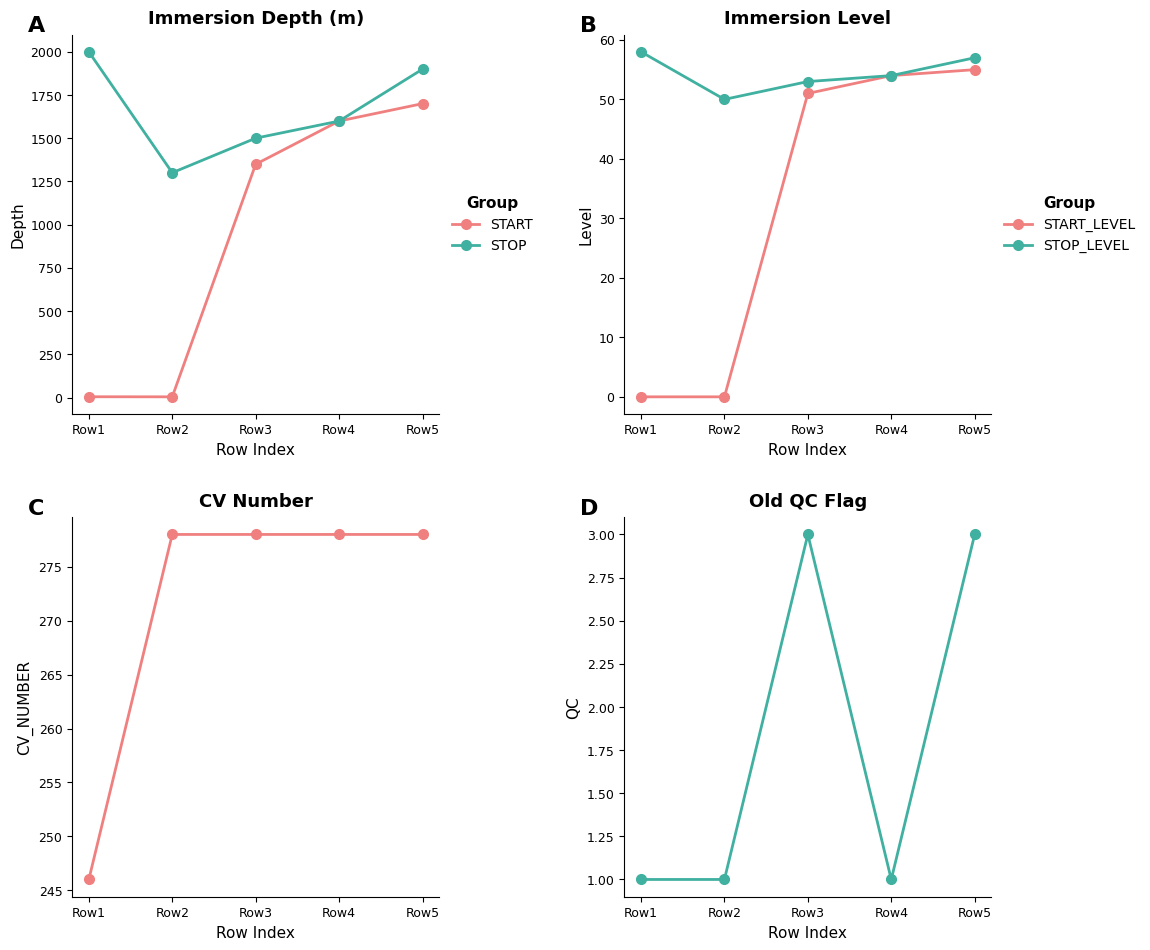

Does the chart have visible grid lines?

No